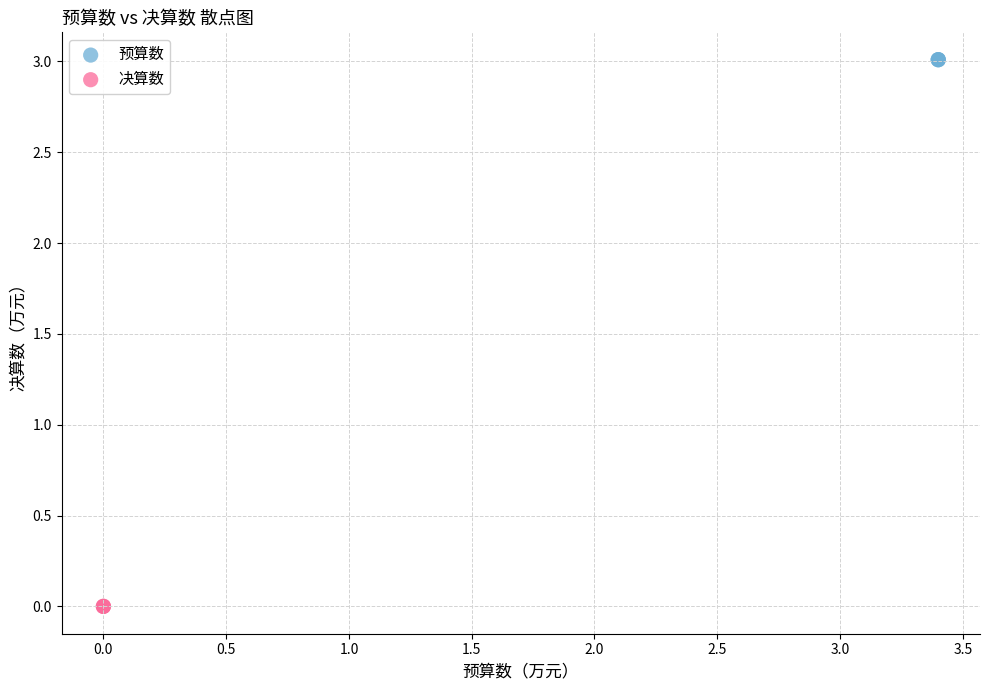

What are all the series names shown in the legend?

预算数, 决算数